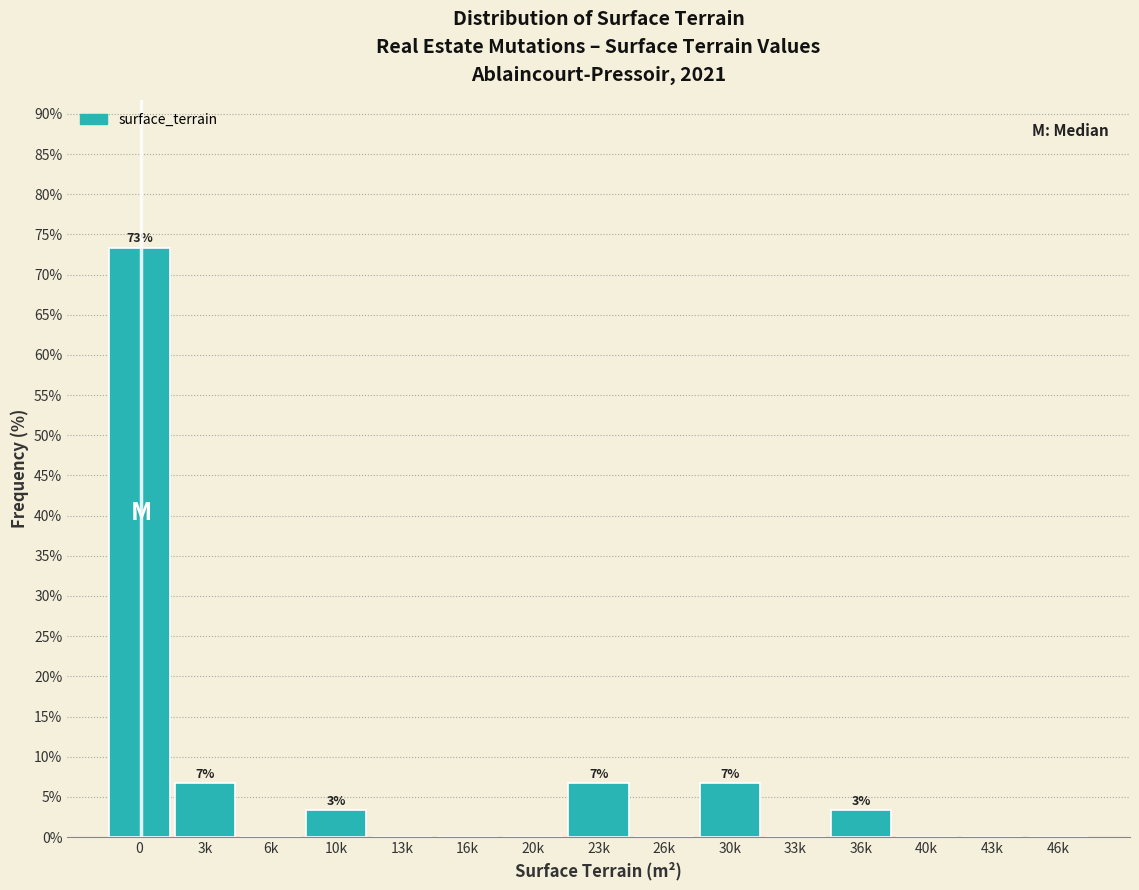

Reading left to right, extract all data points from this chart.

0=73.3	3k=6.7	6k=0.0	10k=3.3	13k=0.0	16k=0.0	20k=0.0	23k=6.7	26k=0.0	30k=6.7	33k=0.0	36k=3.3	40k=0.0	43k=0.0	46k=0.0